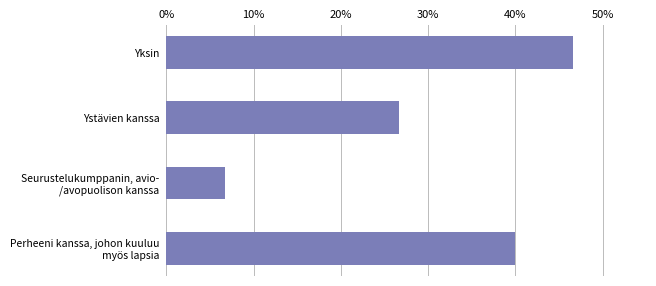

What is the average value?

0.3